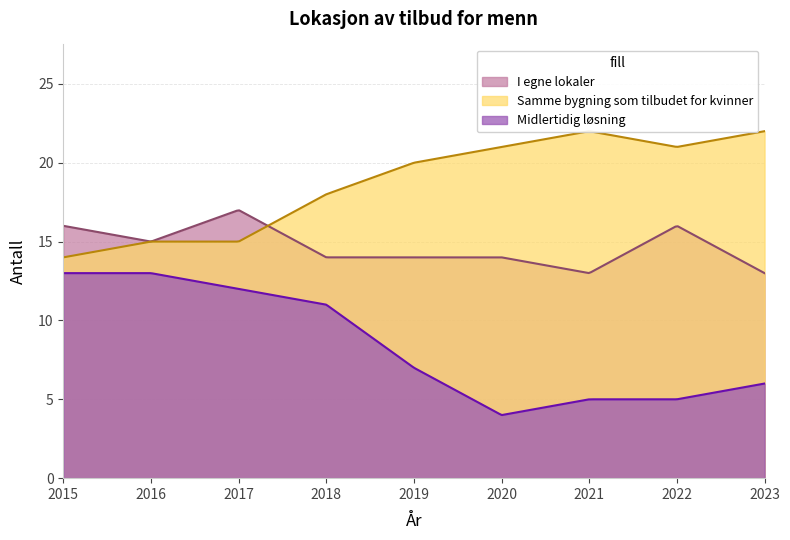

Rank the categories by I egne lokaler value from highest to lowest.

2017, 2015, 2022, 2016, 2018, 2019, 2020, 2021, 2023